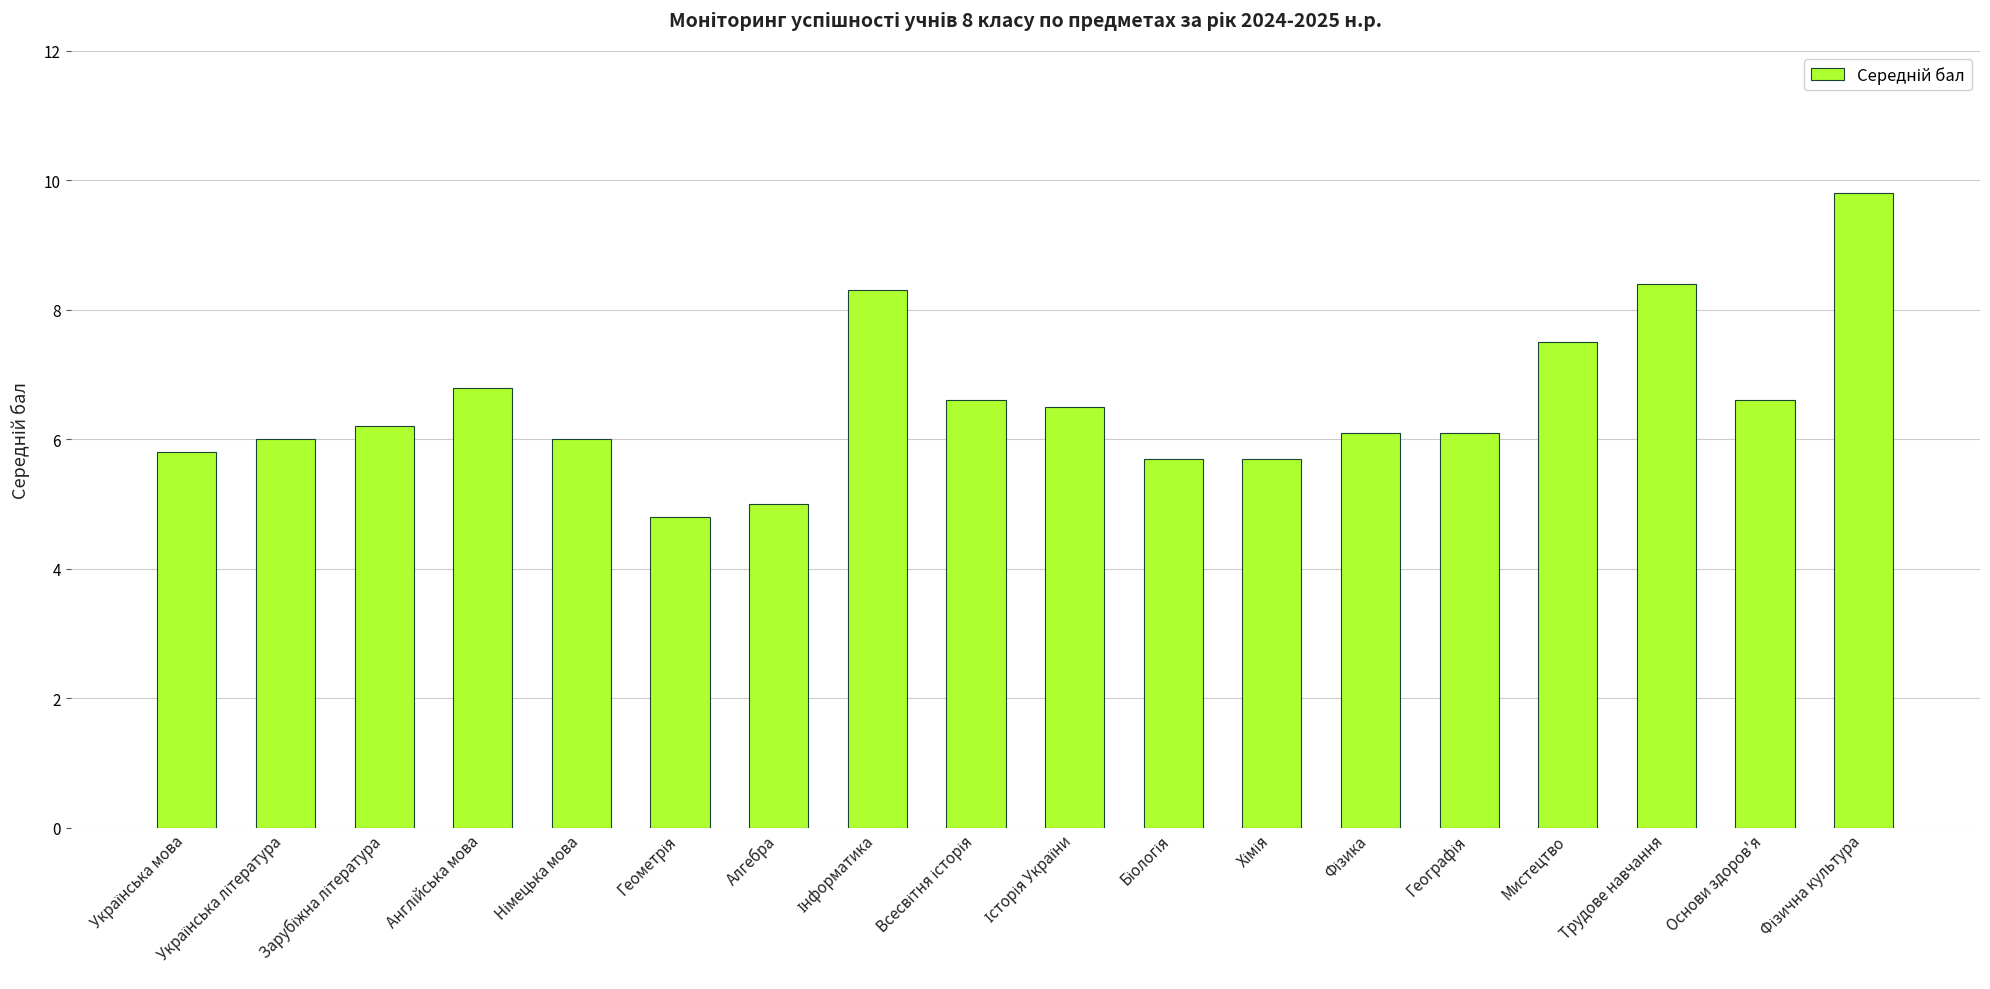

Reading left to right, list all the values displayed in this chart.

5.8	6.0	6.2	6.8	6.0	4.8	5.0	8.3	6.6	6.5	5.7	5.7	6.1	6.1	7.5	8.4	6.6	9.8